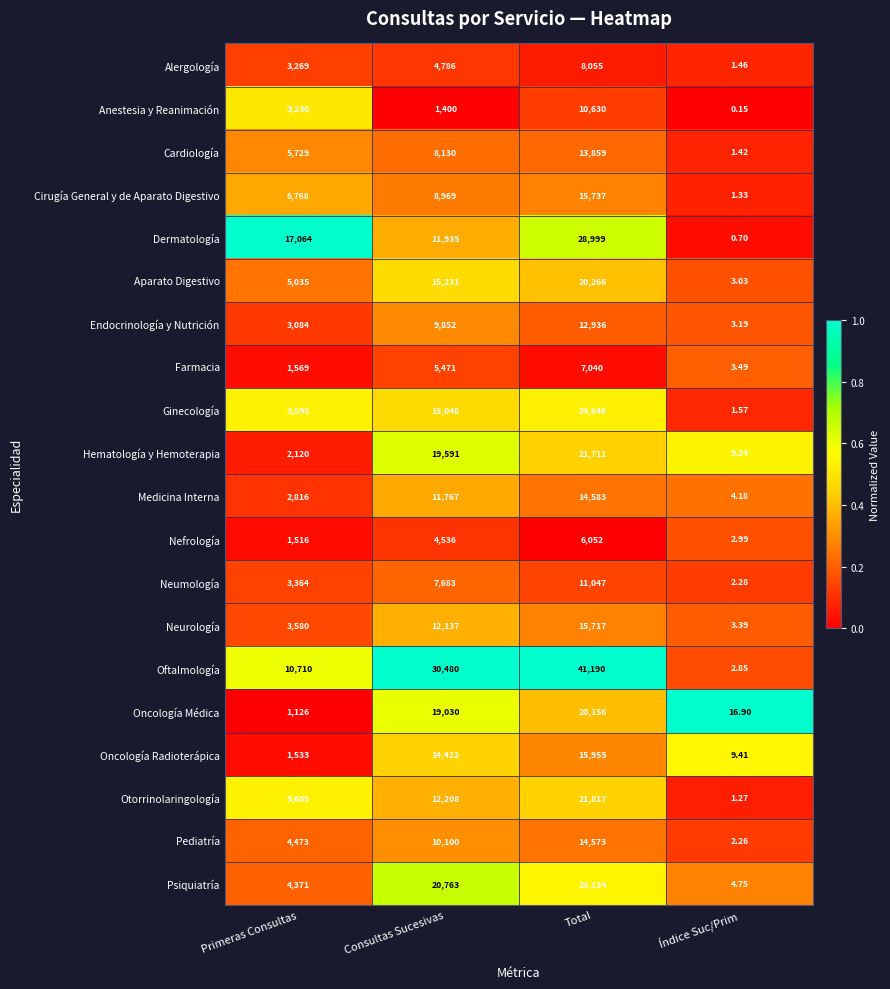

At Total, list the series in order from largest to smallest.

Oftalmología, Dermatología, Psiquiatría, Ginecología, Otorrinolaringología, Hematología y Hemoterapia, Aparato Digestivo, Oncología Médica, Oncología Radioterápica, Cirugía General y de Aparato Digestivo, Neurología, Medicina Interna, Pediatría, Cardiología, Endocrinología y Nutrición, Neumología, Anestesia y Reanimación, Alergología, Farmacia, Nefrología